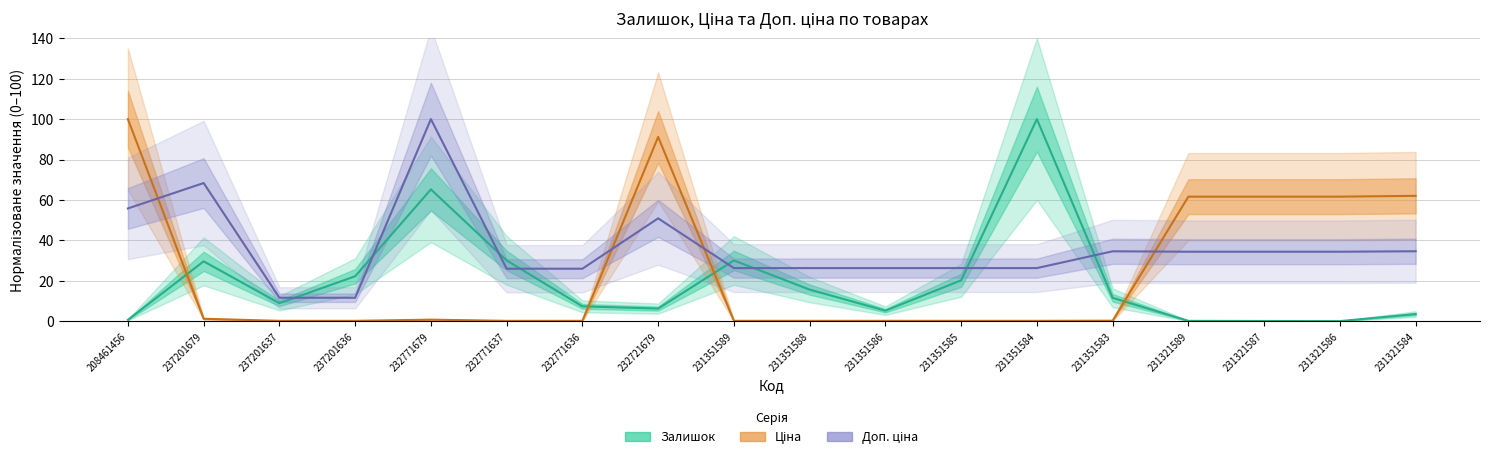

Count the number of data series in this chart.

3